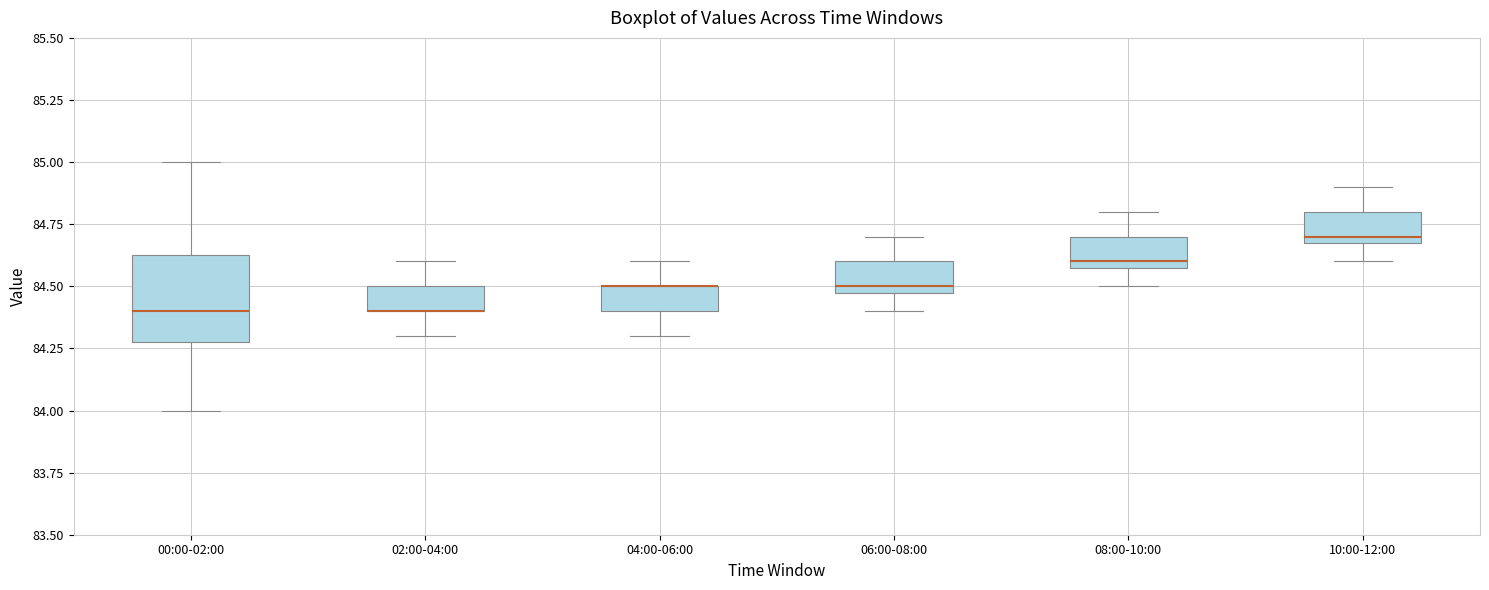

Reading left to right, read every box against the y-axis: the position of its median line, the range the box covers, and the ends of its whiskers. The values are not printed on the chart, so give them approximately, as read against the axis.

00:00-02:00: median 84.40, box 84.30 to 84.65, whiskers 84.00 to 85.00
02:00-04:00: median 84.40 (drawn on the box's lower edge), box 84.40 to 84.50, whiskers 84.30 to 84.60
04:00-06:00: median 84.50 (drawn on the box's upper edge), box 84.40 to 84.50, whiskers 84.30 to 84.60
06:00-08:00: median 84.50 (just above the box's lower edge), box 84.50 to 84.60, whiskers 84.40 to 84.70
08:00-10:00: median 84.60 (just above the box's lower edge), box 84.60 to 84.70, whiskers 84.50 to 84.80
10:00-12:00: median 84.70 (just above the box's lower edge), box 84.70 to 84.80, whiskers 84.60 to 84.90